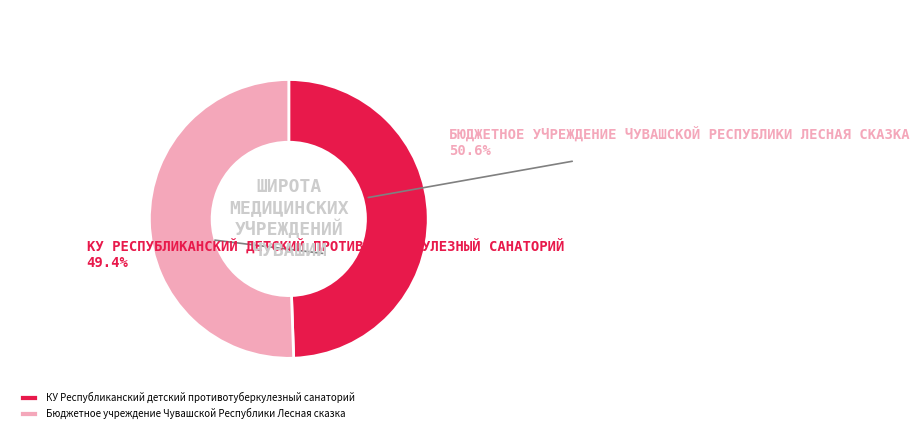

Is there any slice that represents more than half of the pie?

Yes